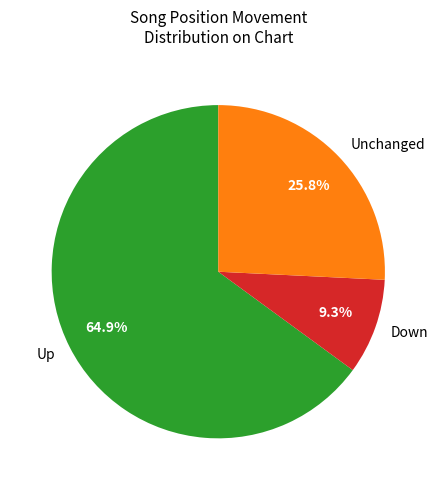

Approximately how many times larger is the value at Up compared to Down?

7.0